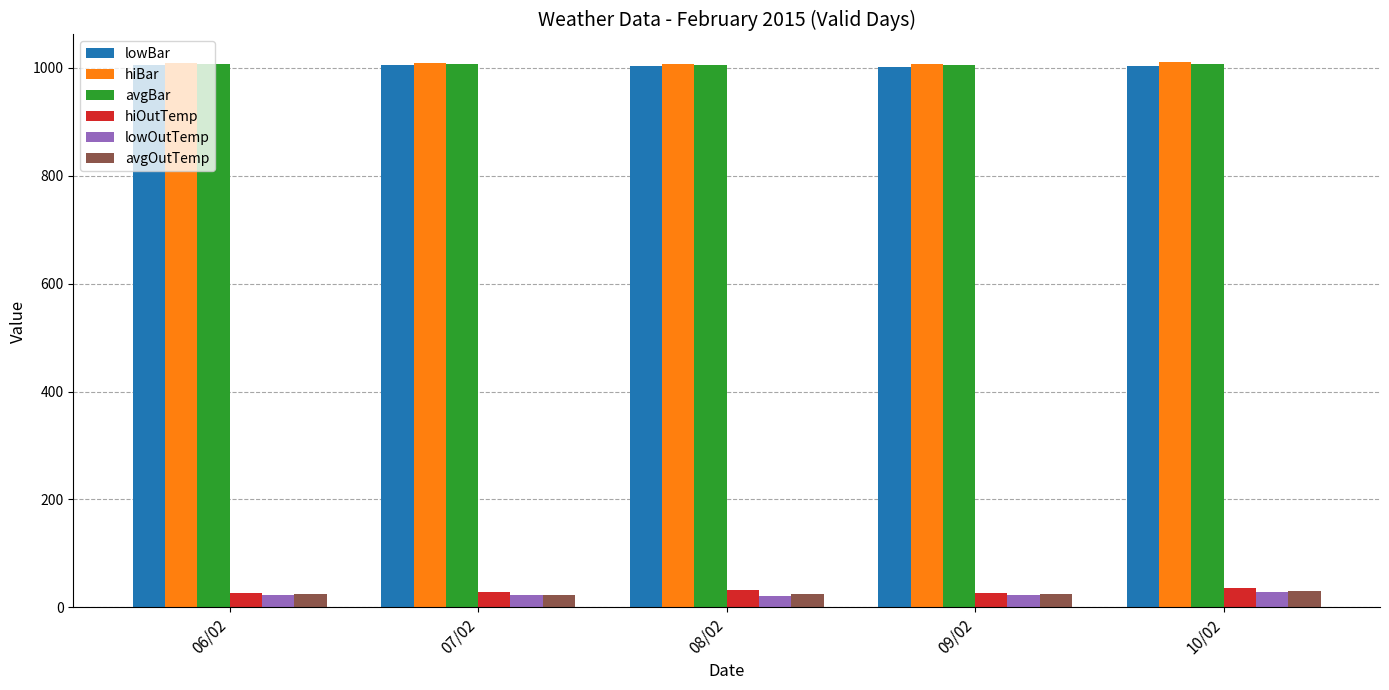

How many bars are there in total?

30